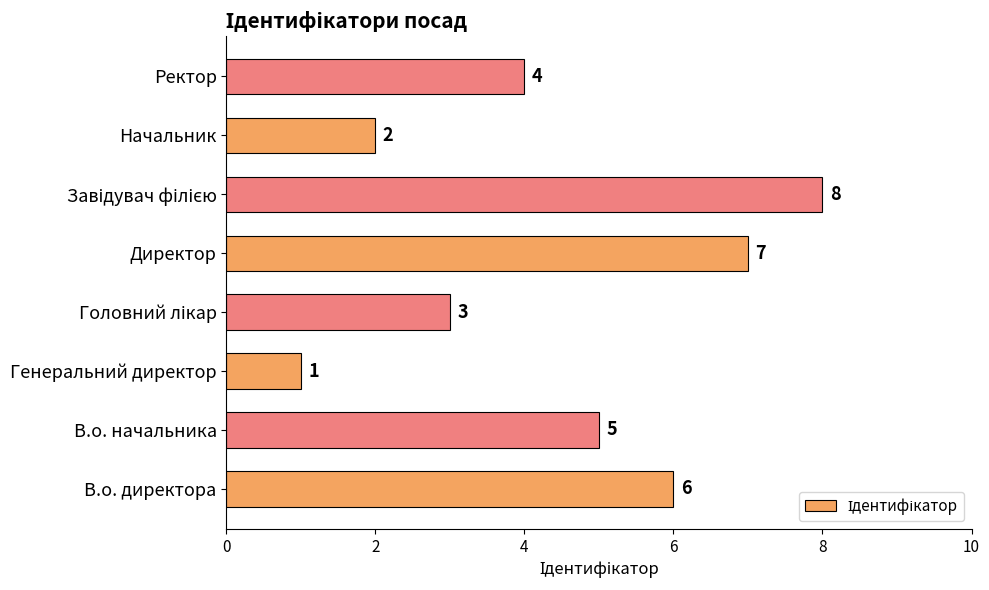

Count the number of data series in this chart.

1